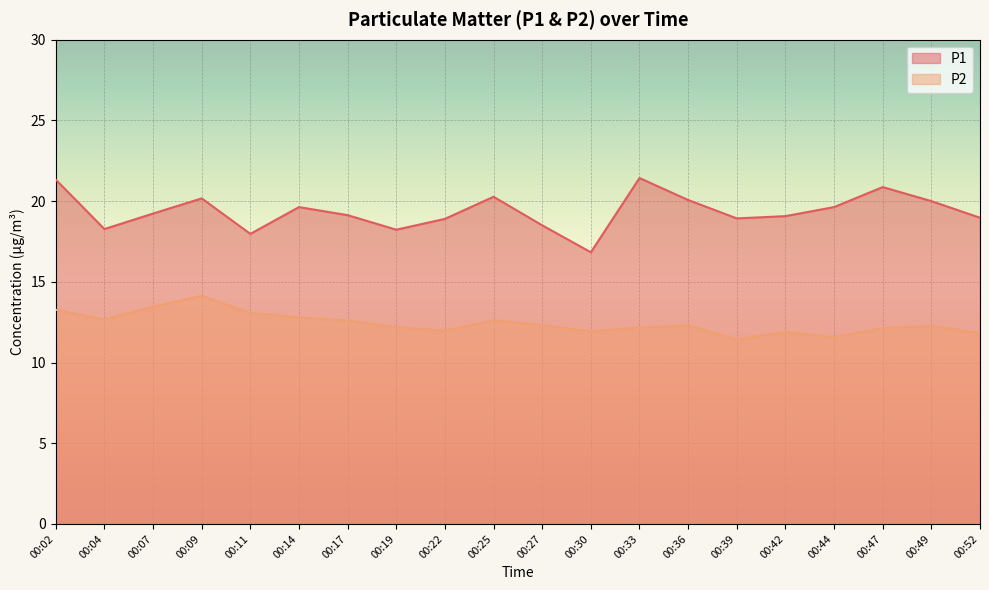

What is the maximum value for P2?

14.1